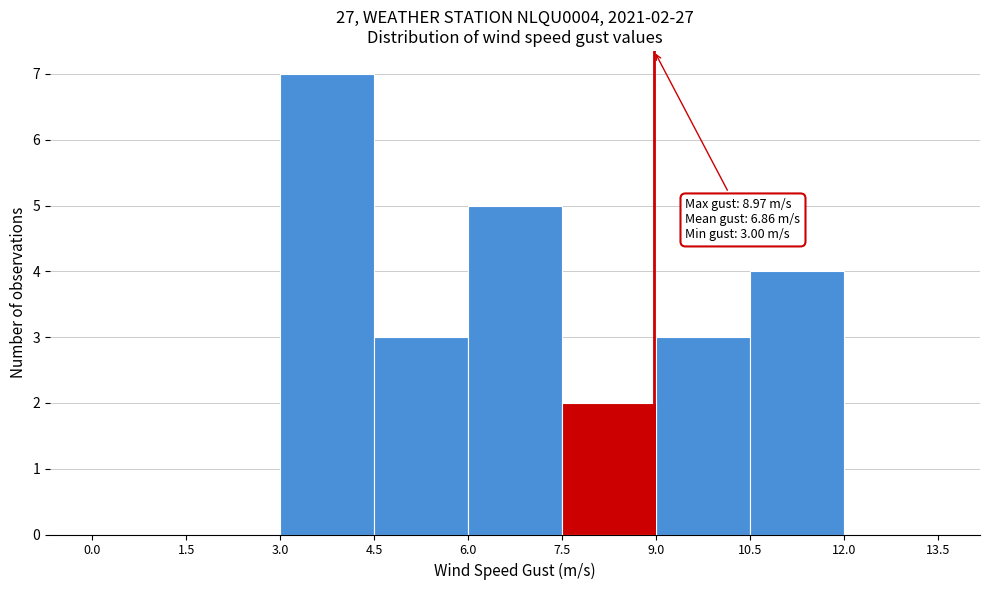

Which range on the x-axis has the tallest bar?

3.0 to 4.5